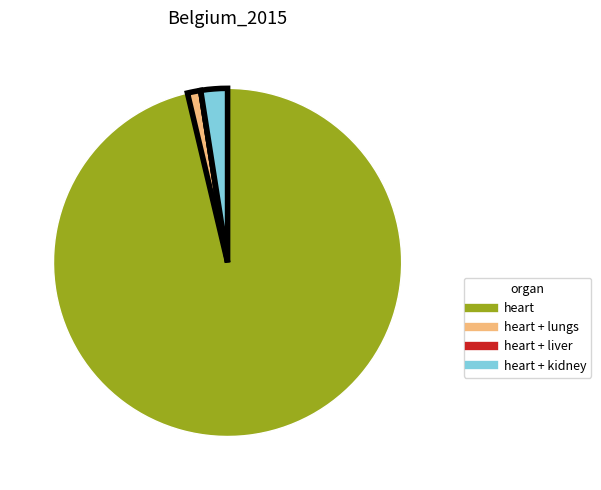

Is there any slice that represents more than half of the pie?

Yes